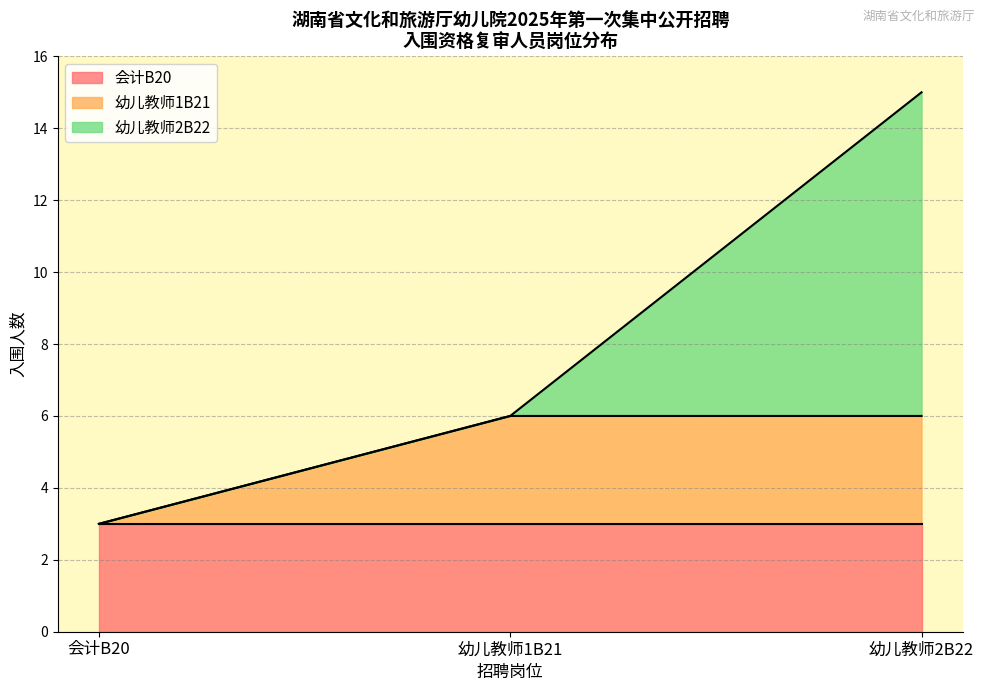

What is the maximum value for 会计B20?

3